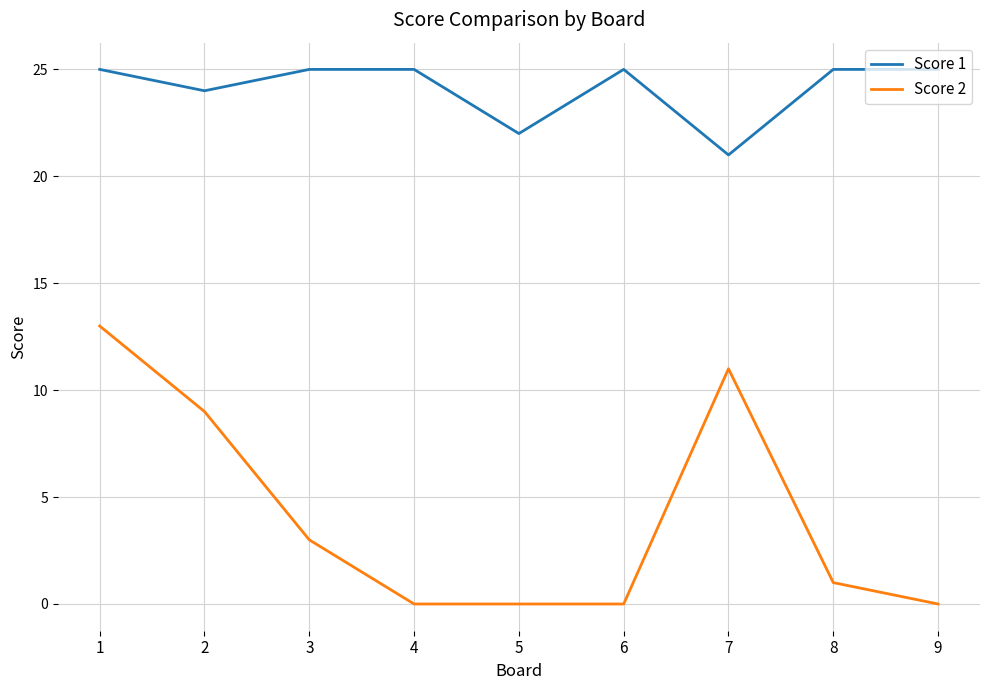

Is it true that Score 1 equals 14 at 6?

False